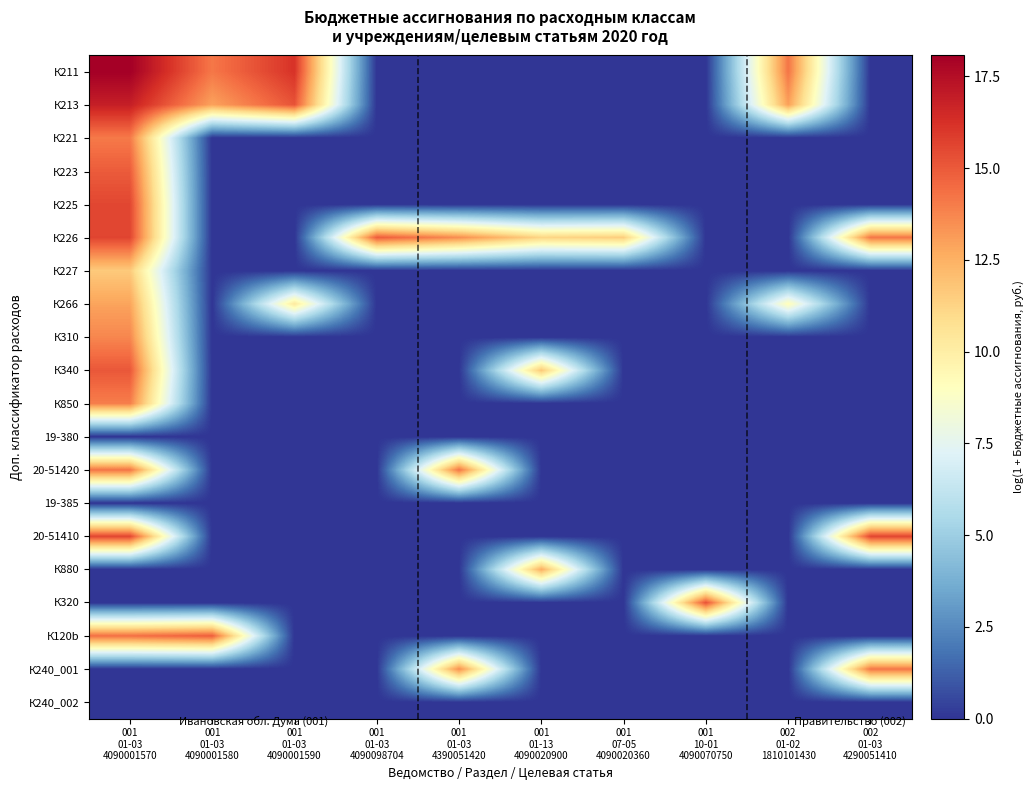

What is the total value across all series at 001
01-03
4090001590?

41.7